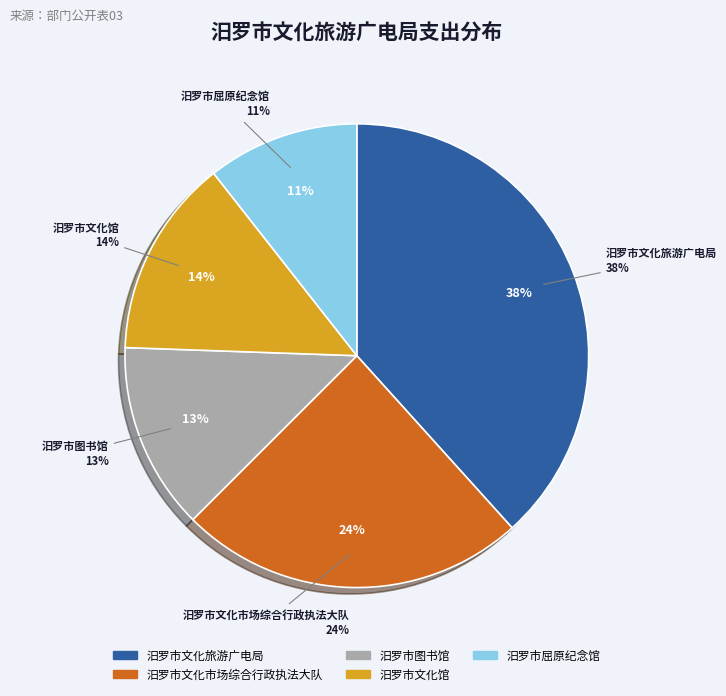

How many slices are in this pie chart?

5